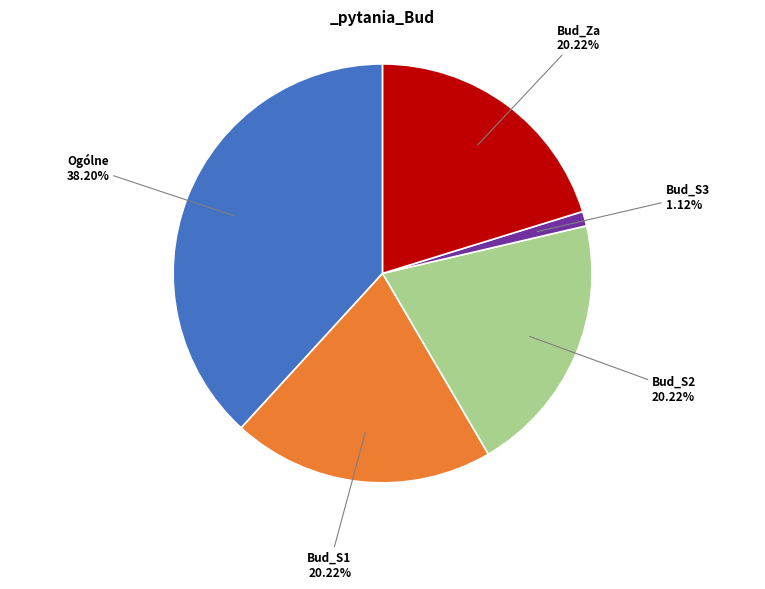

Which category has the smallest portion of the pie?

Bud_S3